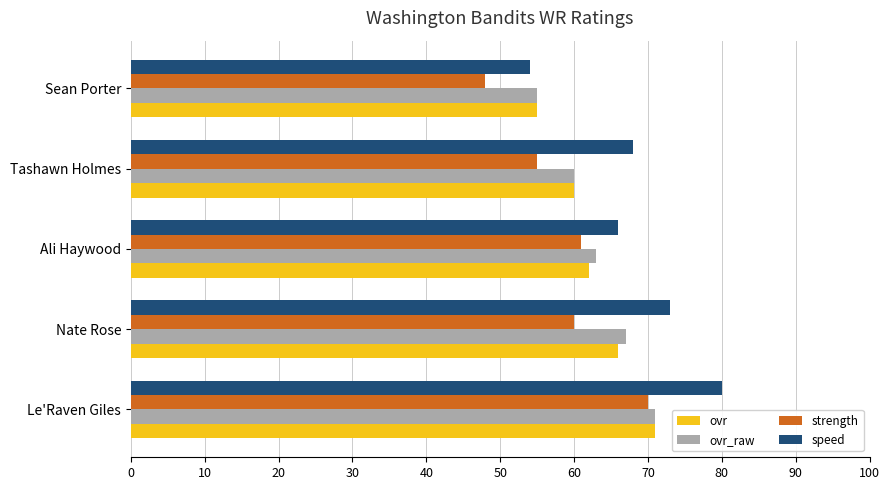

What is the difference between the maximum and minimum values in the ovr series?

16